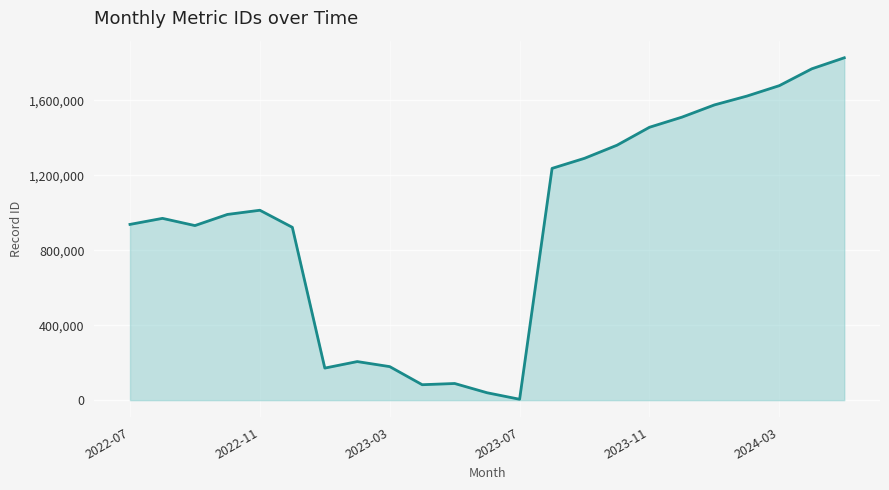

What is the greatest value displayed?

1826531